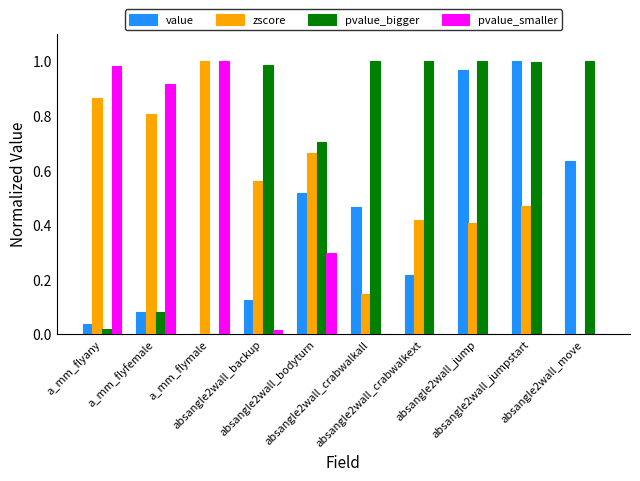

What is the sum of all pvalue_bigger values?

6.8